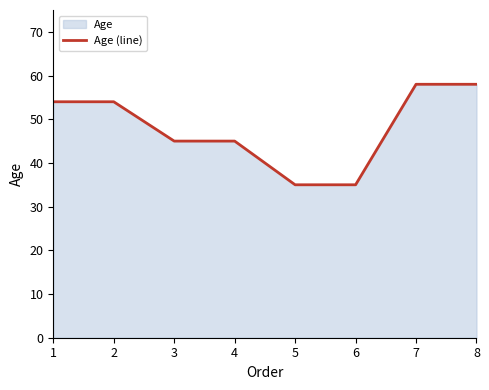

Where is the data nearest to the value 46?

3